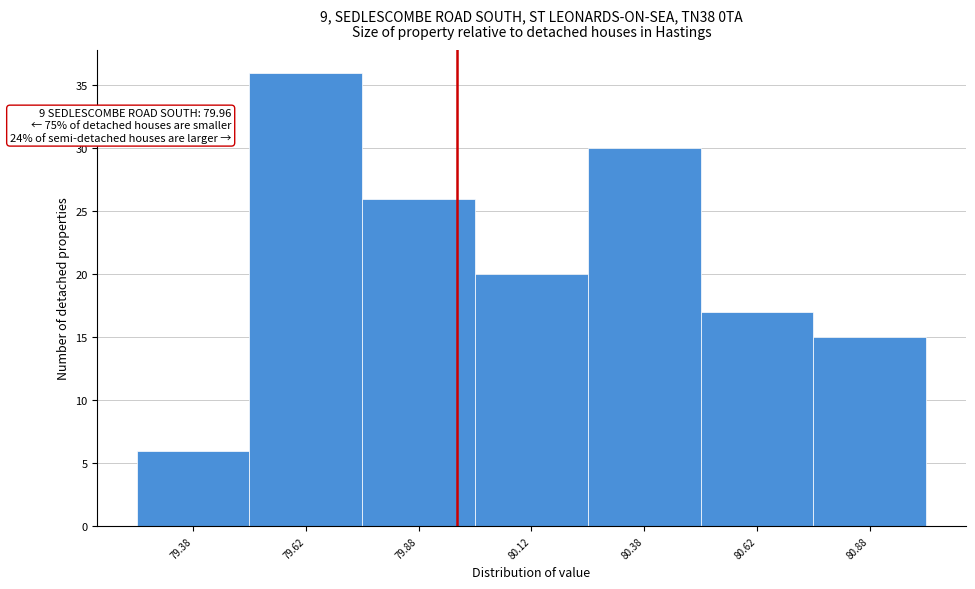

Over which range of the x-axis is the bar tallest?

79.50 to 79.75